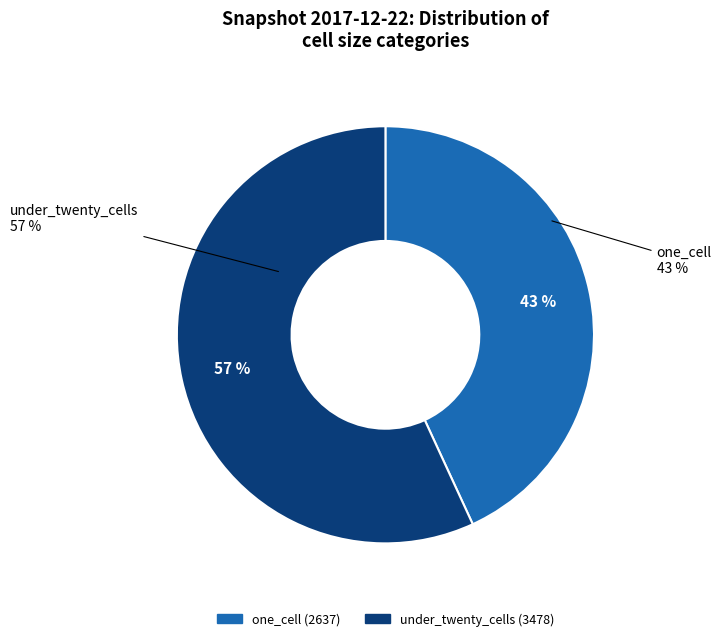

The under_twenty_cells slice represents 57% of the pie. True or false?

True